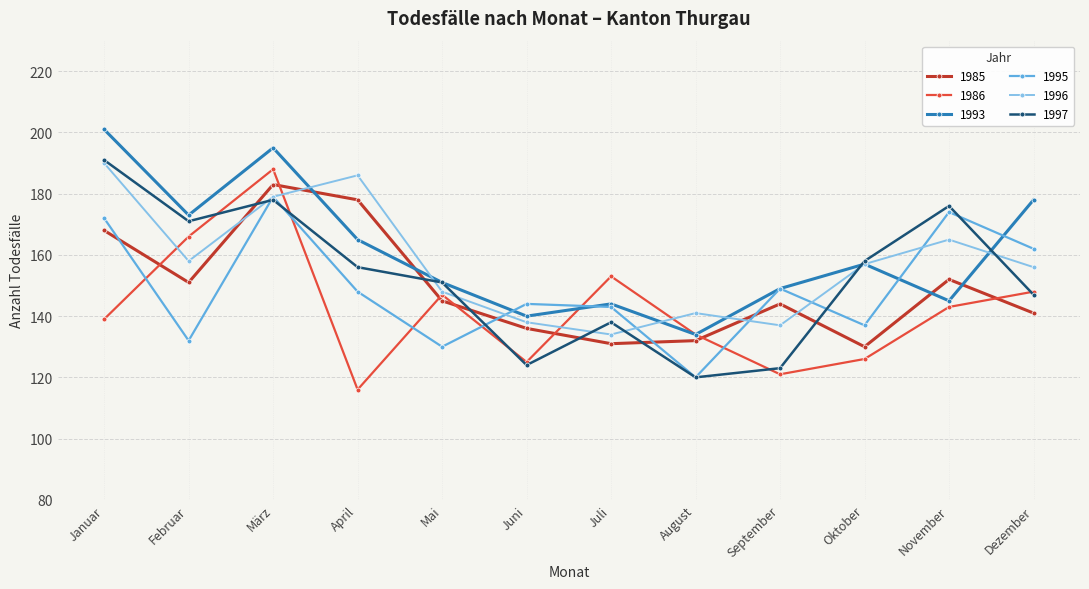

In 1985, how many points are lower than both neighbors (excluding endpoints)?

3